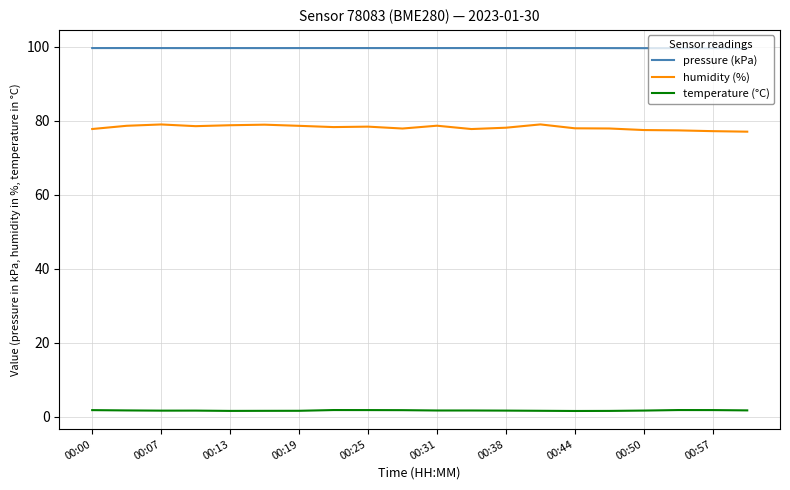

True or false: humidity (%) has more than 2 points higher than both neighbors.

True